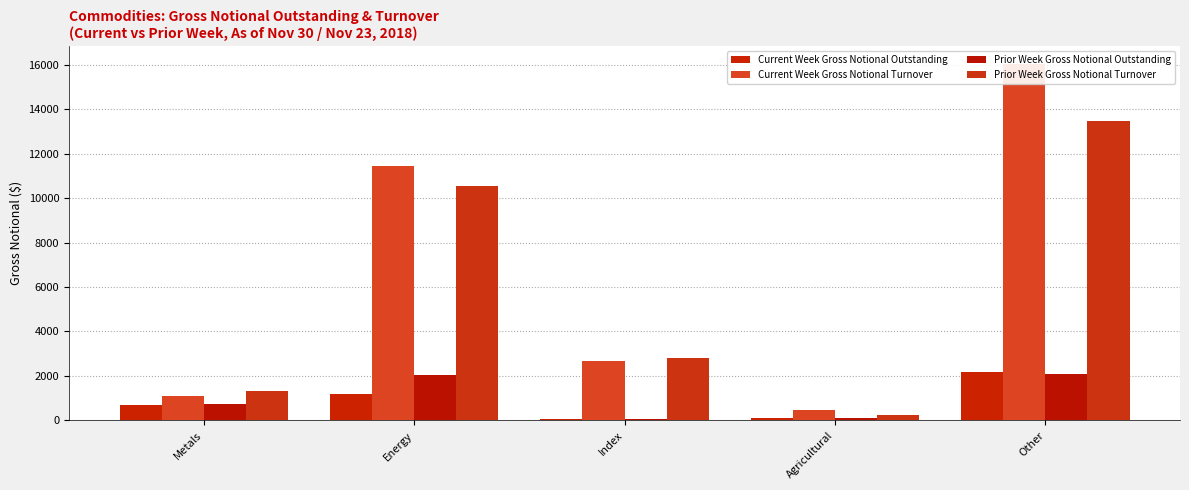

What is the value of the Prior Week Gross Notional Outstanding bar at the 2nd from the left?

2028